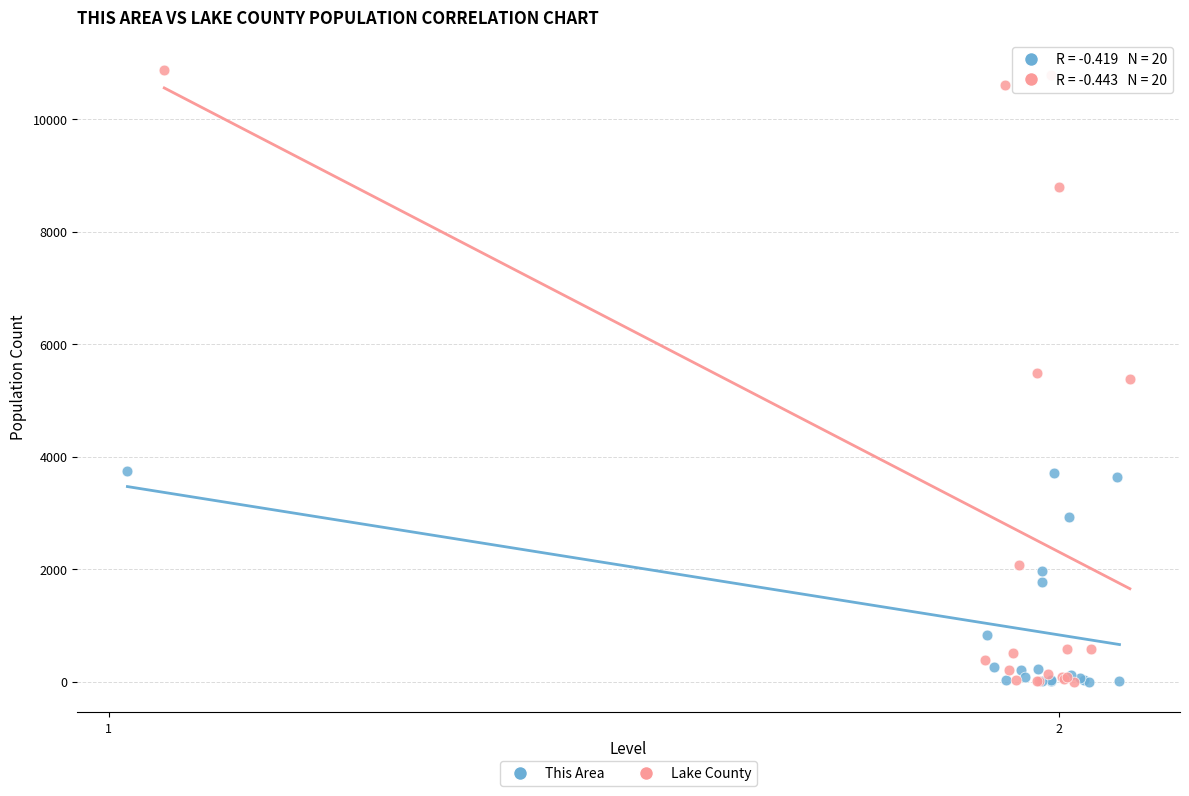

What are all the series names shown in the legend?

This Area, Lake County